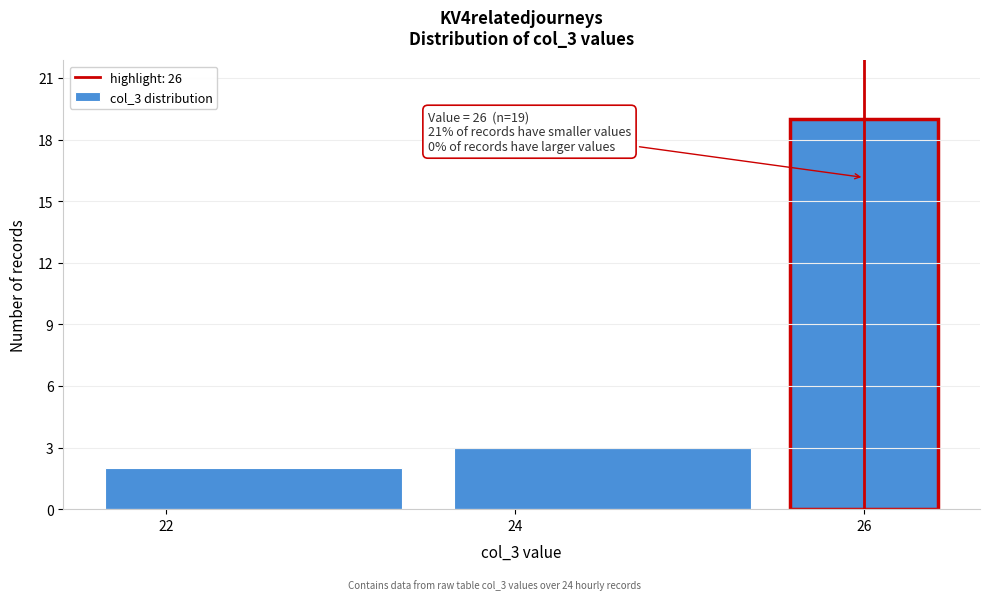

Which range on the x-axis has the tallest bar?

25.5 to 26.5